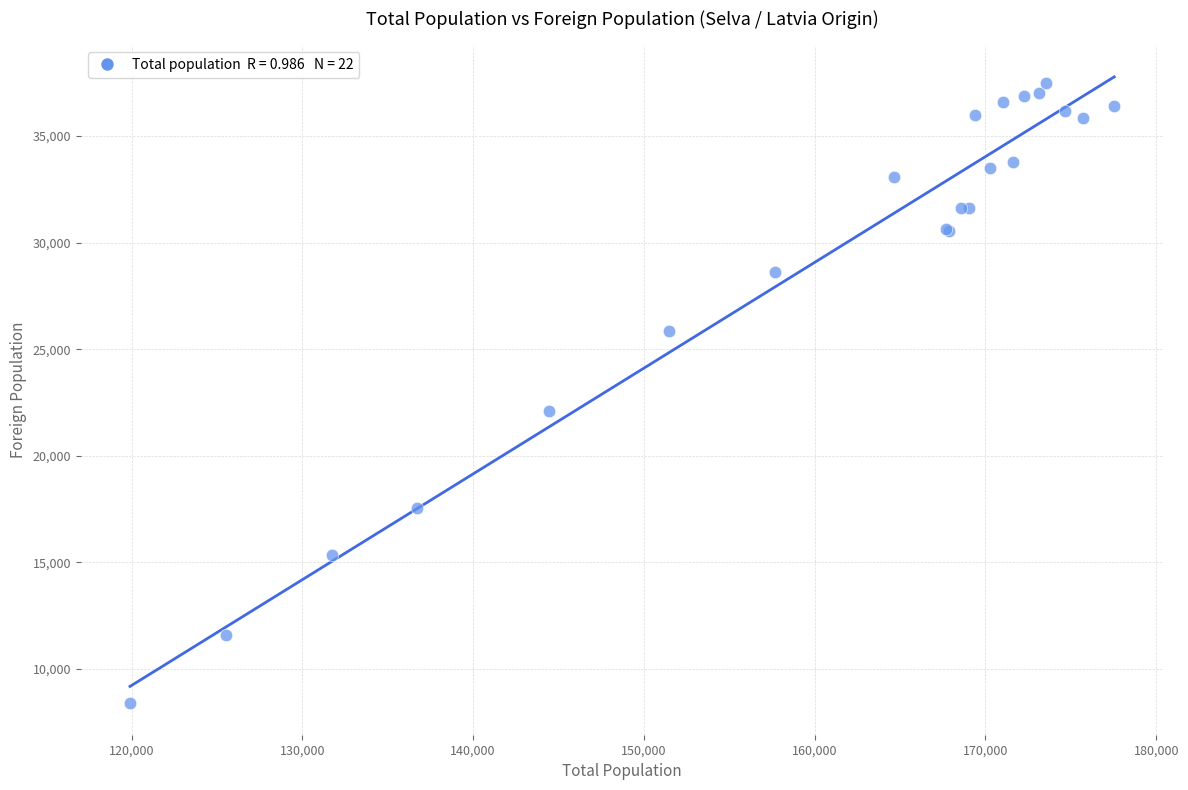

What Y value in the scatter plot is closest to 22933?

22081